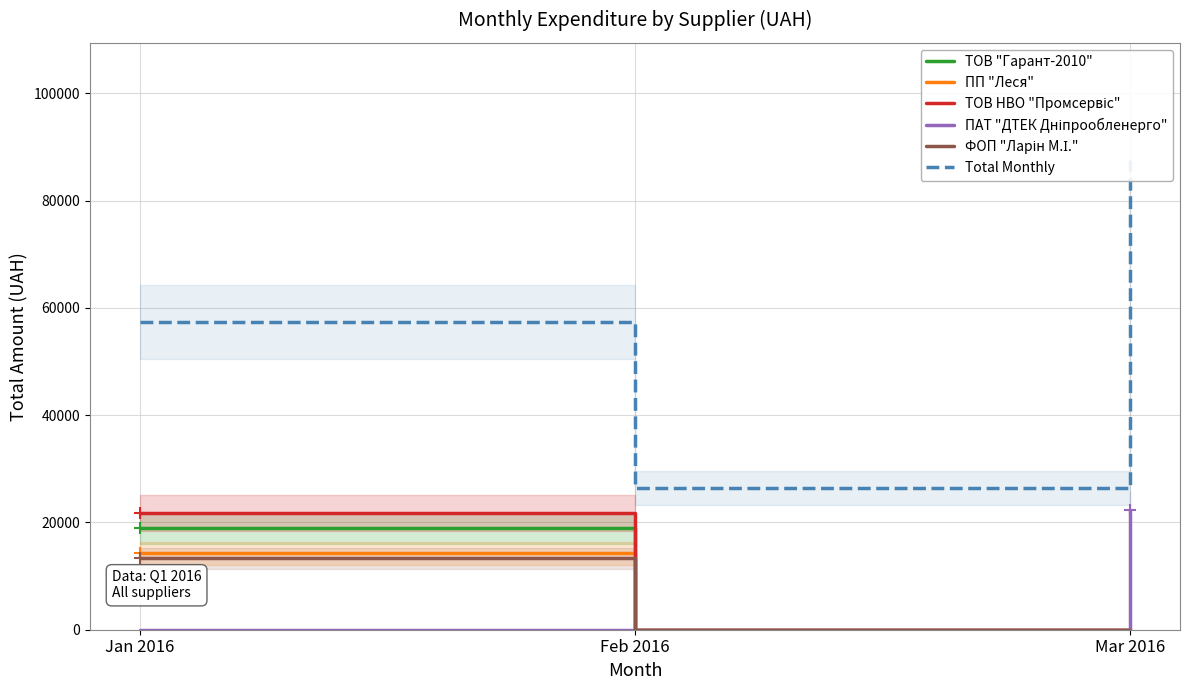

At which label does ПАТ "ДТЕК Дніпрообленерго" reach its minimum?

Jan 2016